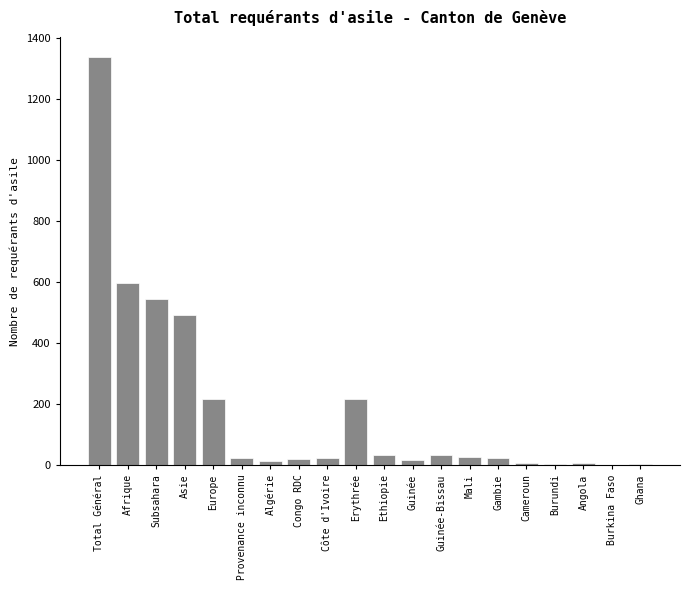

What is the sum of all values?

3642